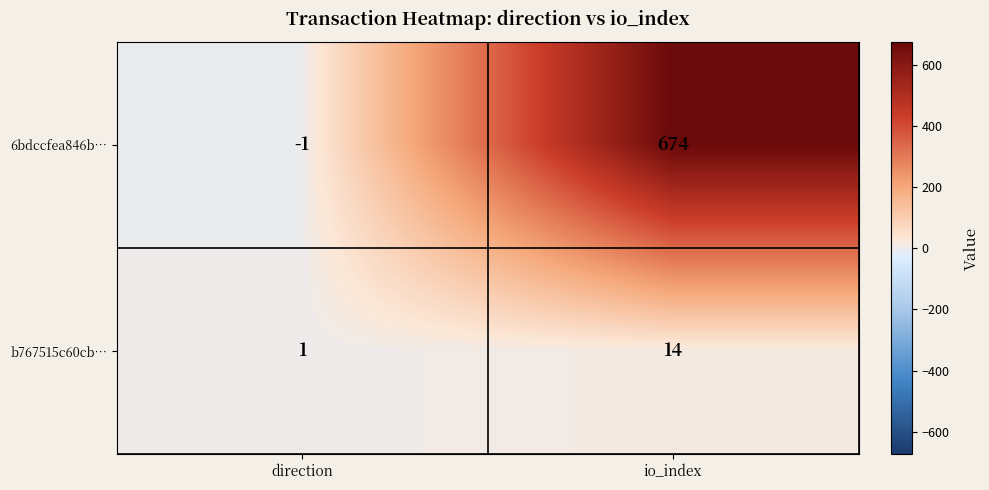

Count the number of data series in this chart.

2